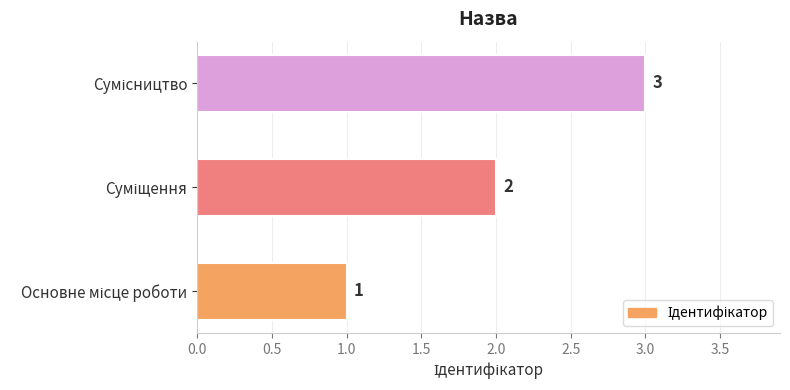

Count the values in the range 1 to 3.

3